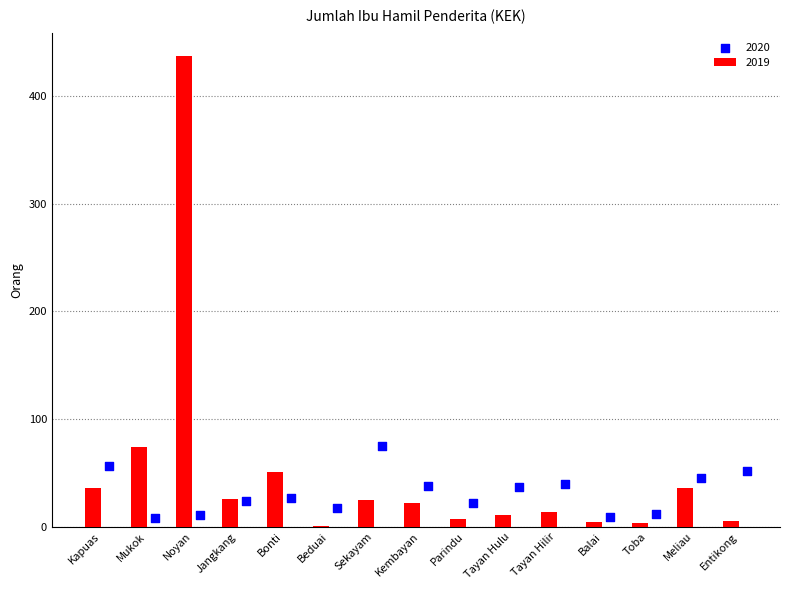

Where is 2019 nearest to the value 219?

Mukok